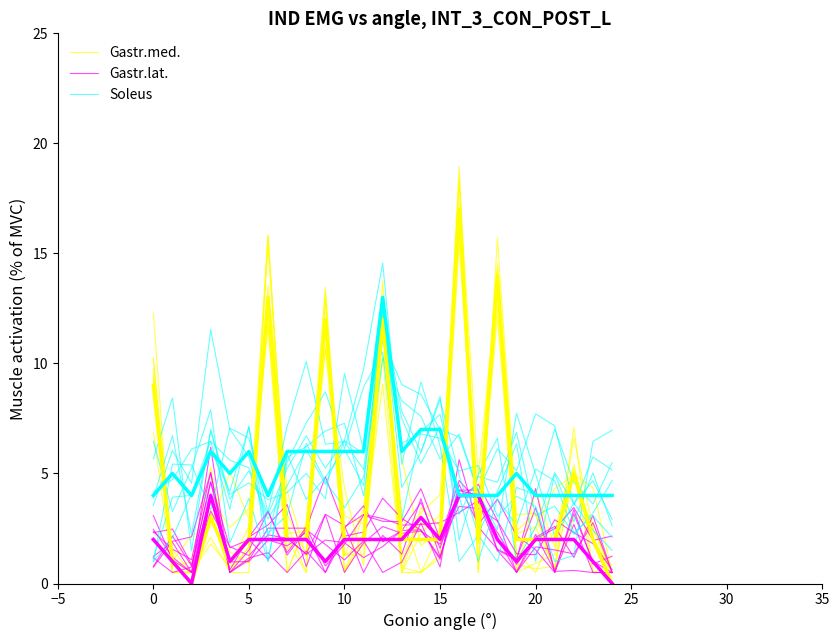

How many data points in Gastr.lat. are above 2?

16